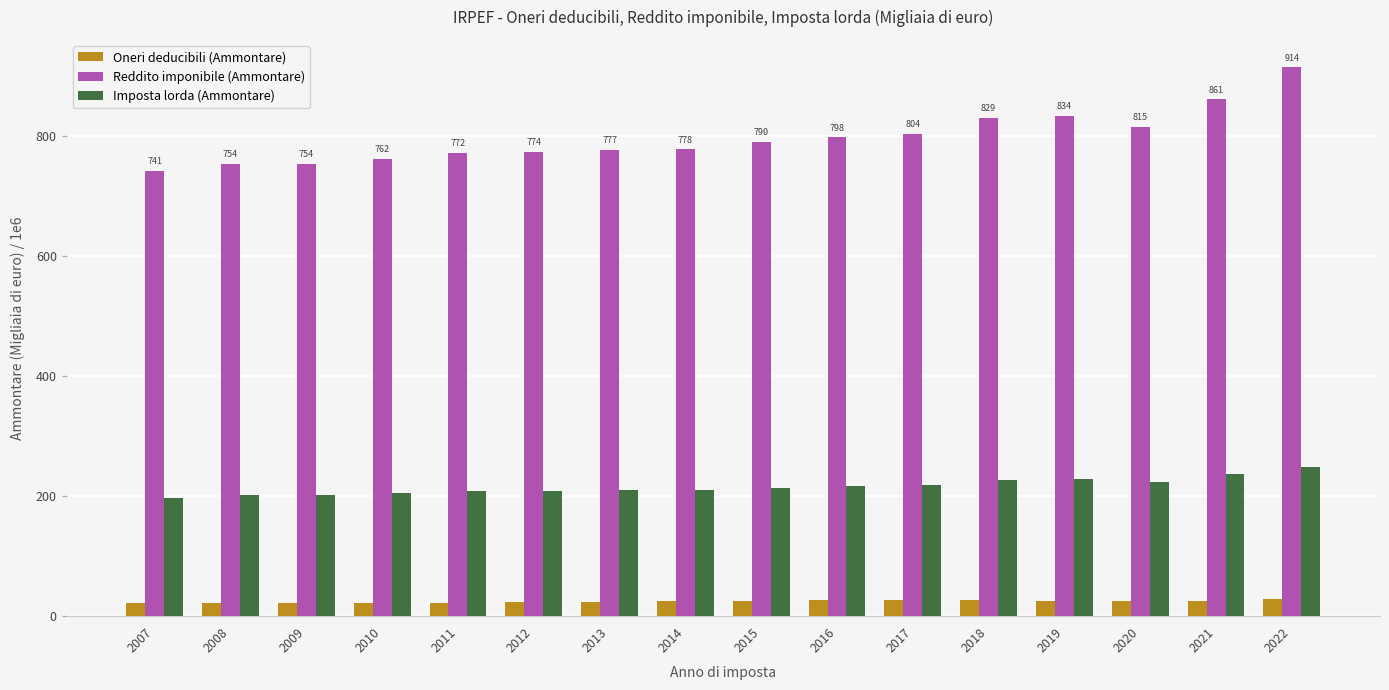

What are all the series names shown in the legend?

Oneri deducibili (Ammontare), Reddito imponibile (Ammontare), Imposta lorda (Ammontare)